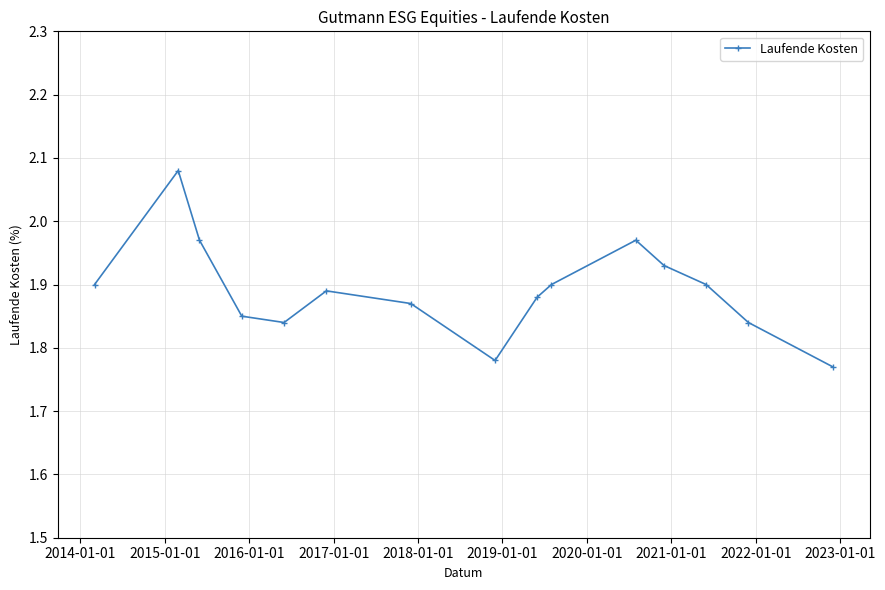

How many interior local peaks (higher than both neighbors) does the data have?

3